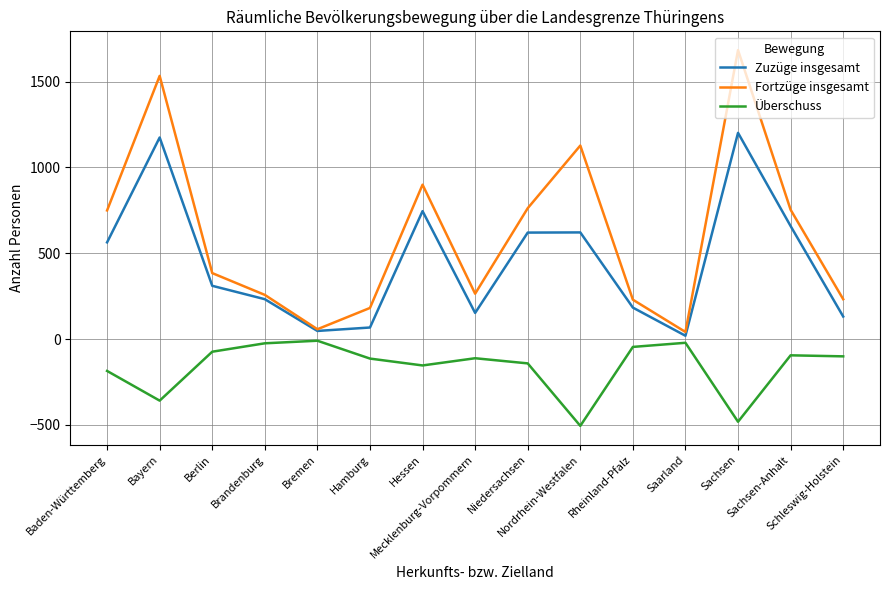

Which series has the widest spread of values?

Fortzüge insgesamt